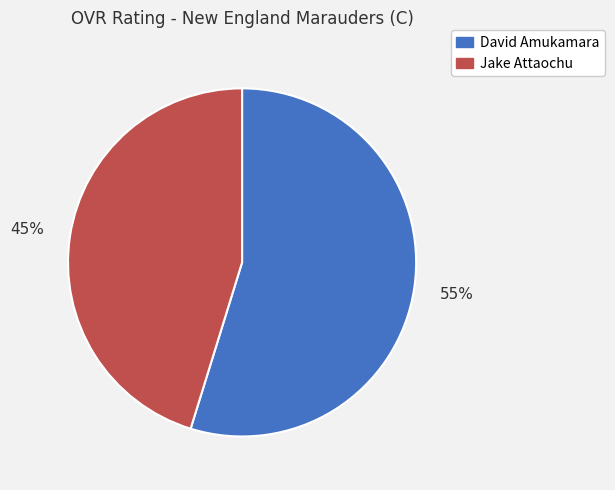

What is the ratio of the value at David Amukamara to the value at Jake Attaochu?

1.2